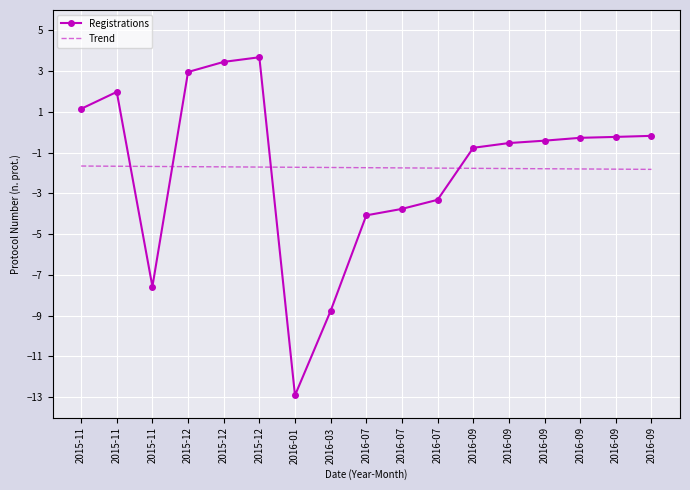

True or false: Registrations has a value of -0.6 at 2016-09.

False